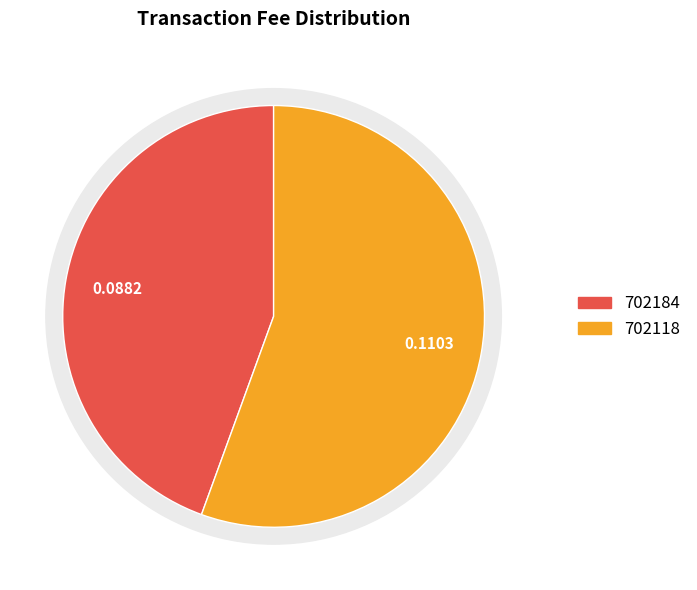

What is the smallest slice in the pie chart?

702184